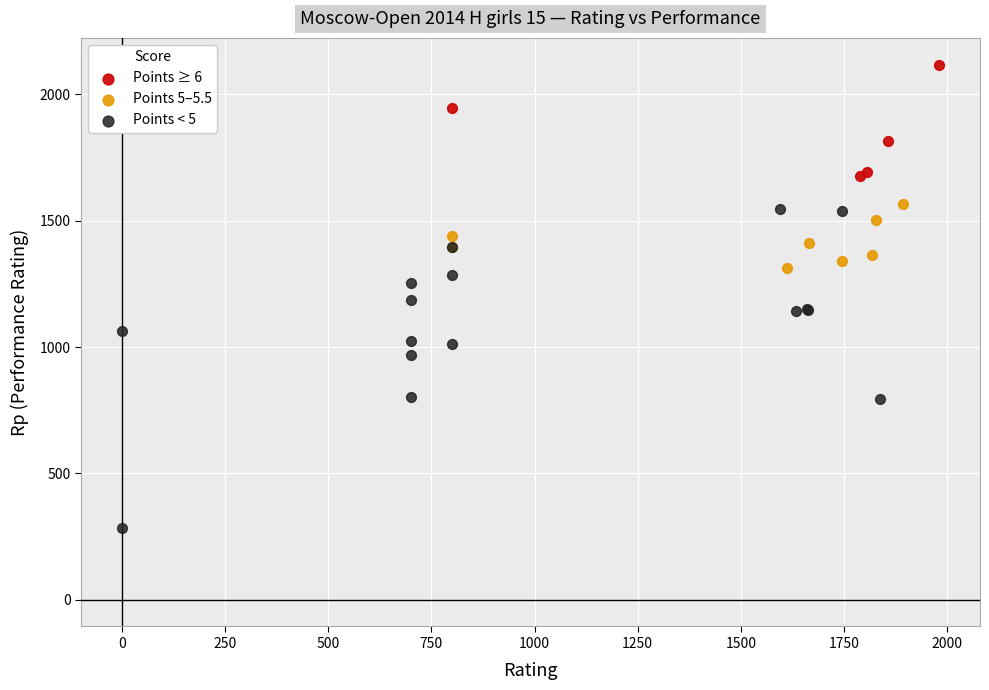

Which series reaches the maximum Y coordinate?

Points ≥ 6